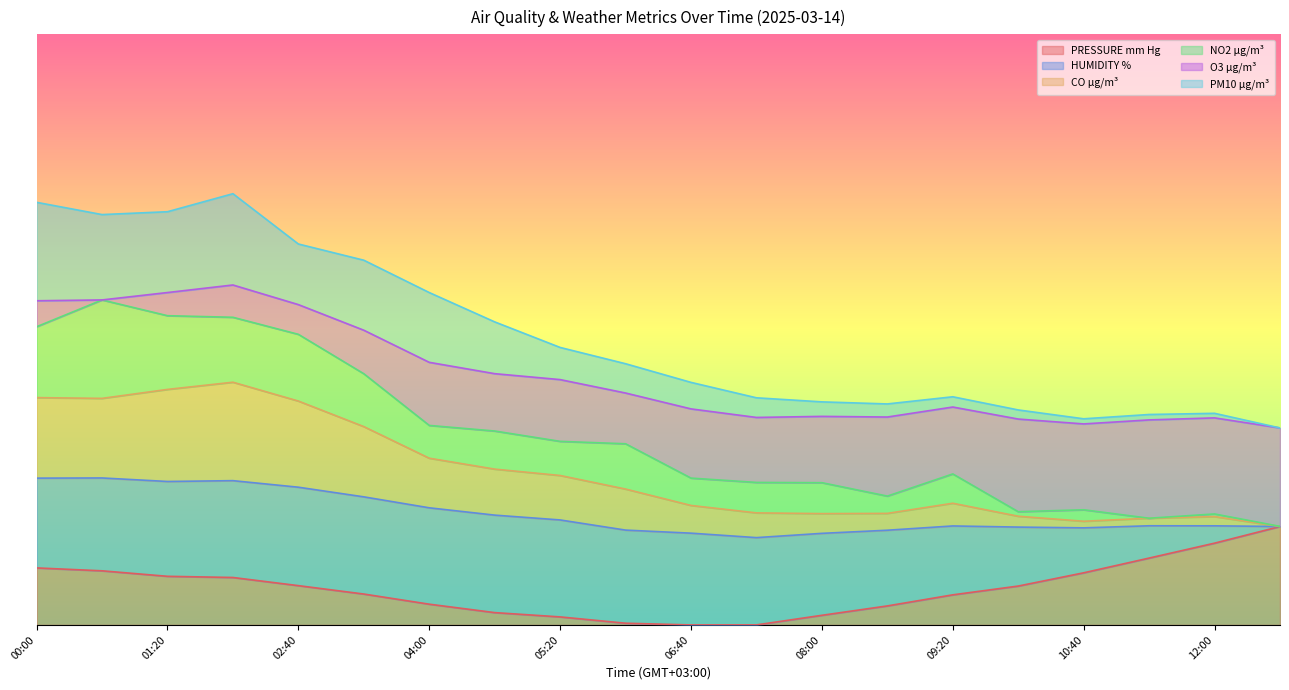

What position from the left is 06:40?

11